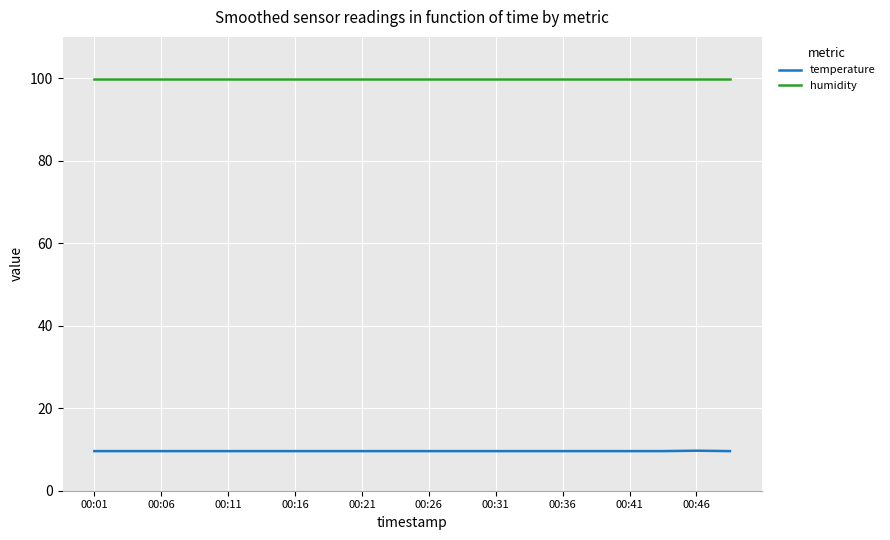

What is the minimum value shown in the chart?

9.6